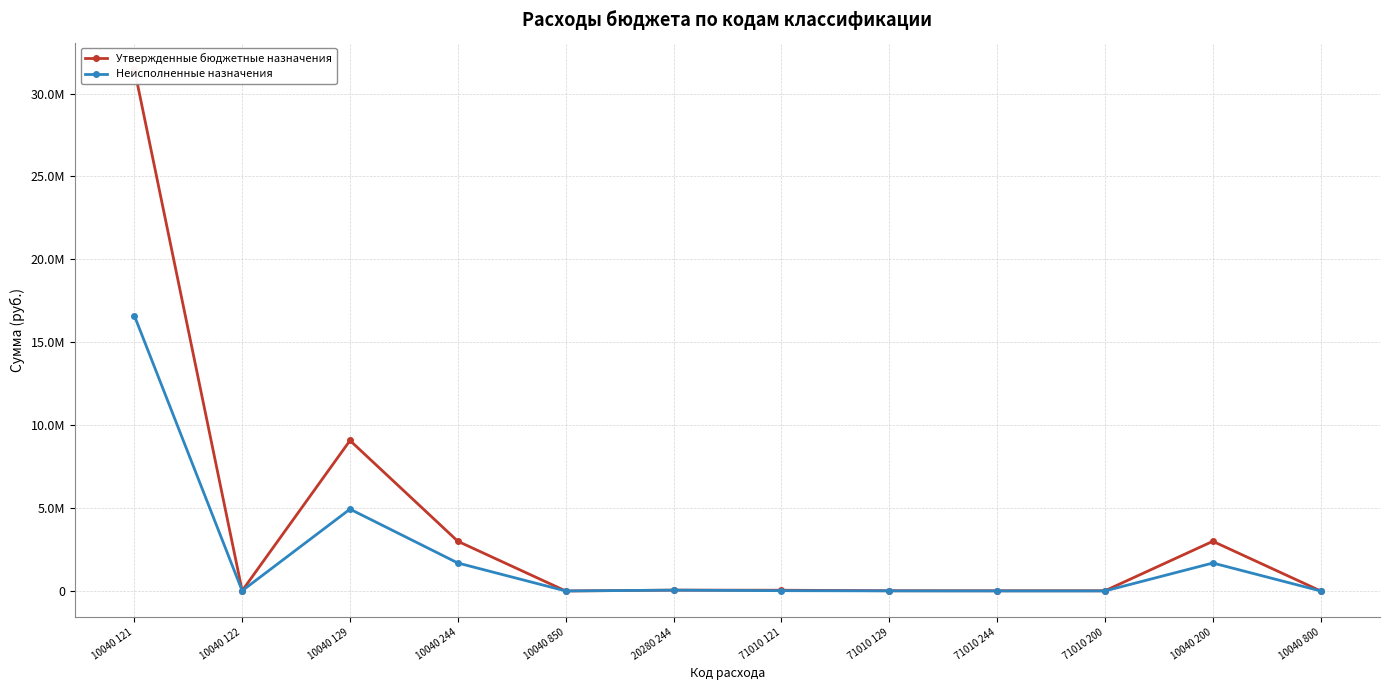

Reading left to right, extract all data points from this chart.

Утвержденные бюджетные назначения: 31496300.0	13800.0	9075400.0	2995600.0	200.0	50000.0	45161.0	13639.0	11700.0	11700.0	2995600.0	200.0
Неисполненные назначения: 16612824.9	13200.0	4935656.9	1685860.1	200.0	50000.0	17615.0	5320.0	1170.0	1170.0	1685860.1	200.0